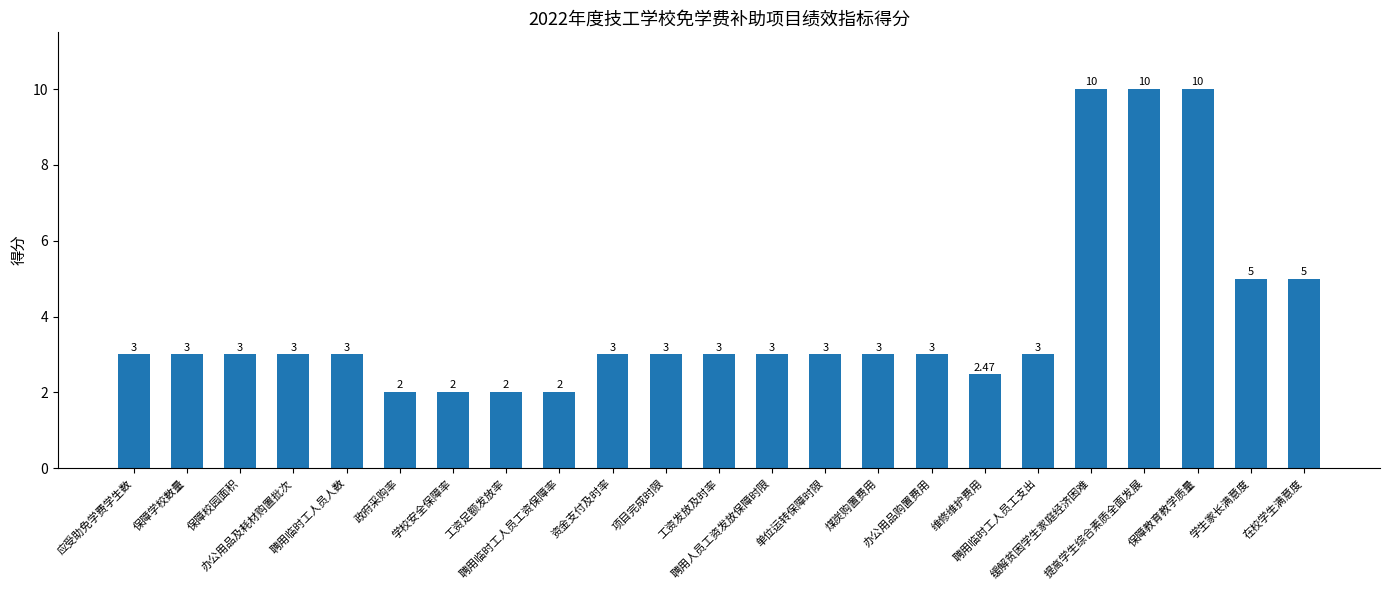

What is the average value?

3.9